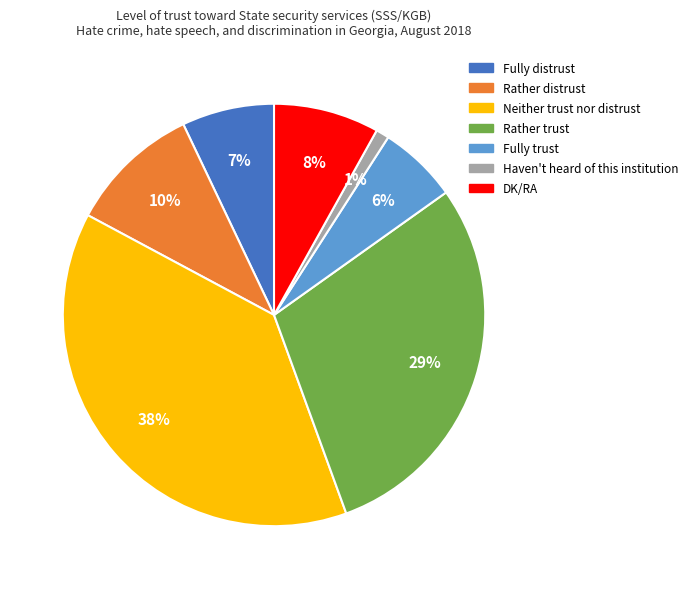

The Haven't heard of this institution slice represents 1% of the pie. True or false?

True